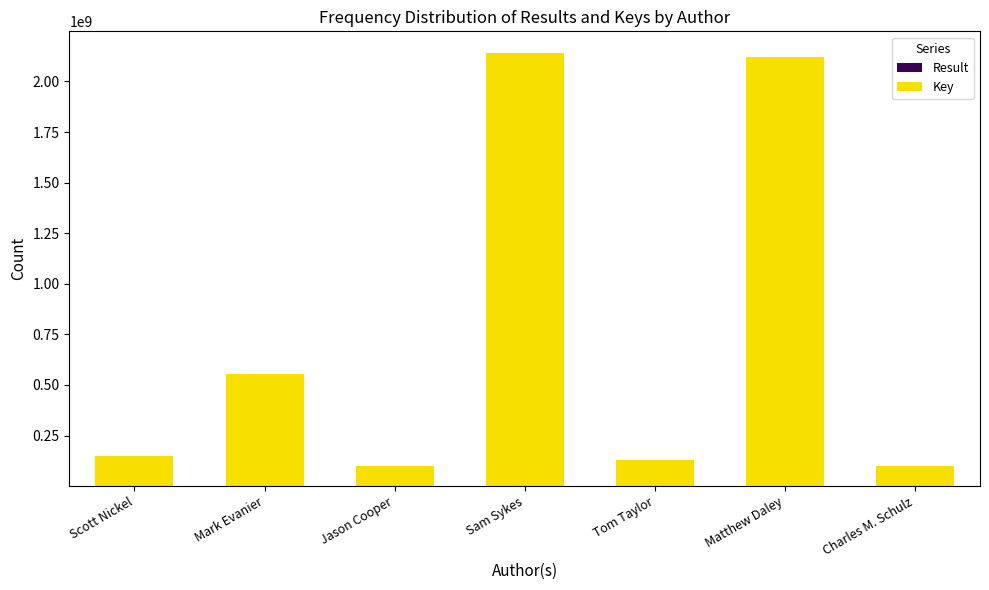

Which series has the widest spread of values?

Key